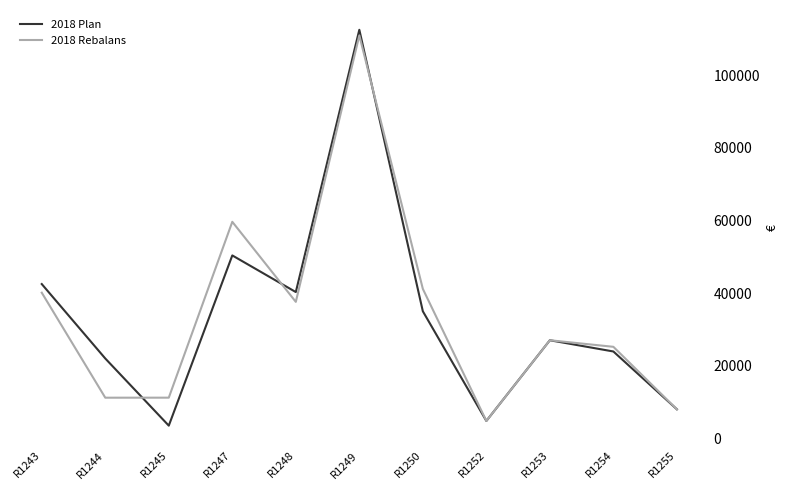

At which label does 2018 Plan first exceed 27020?

R1243